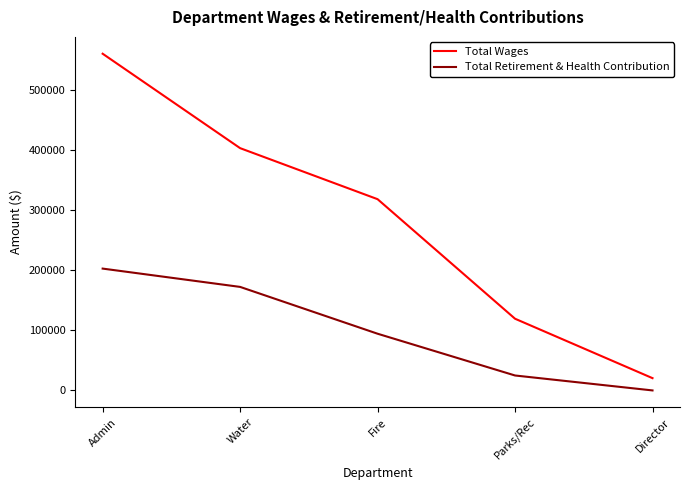

True or false: Total Wages and Total Retirement & Health Contribution cross at least once.

False